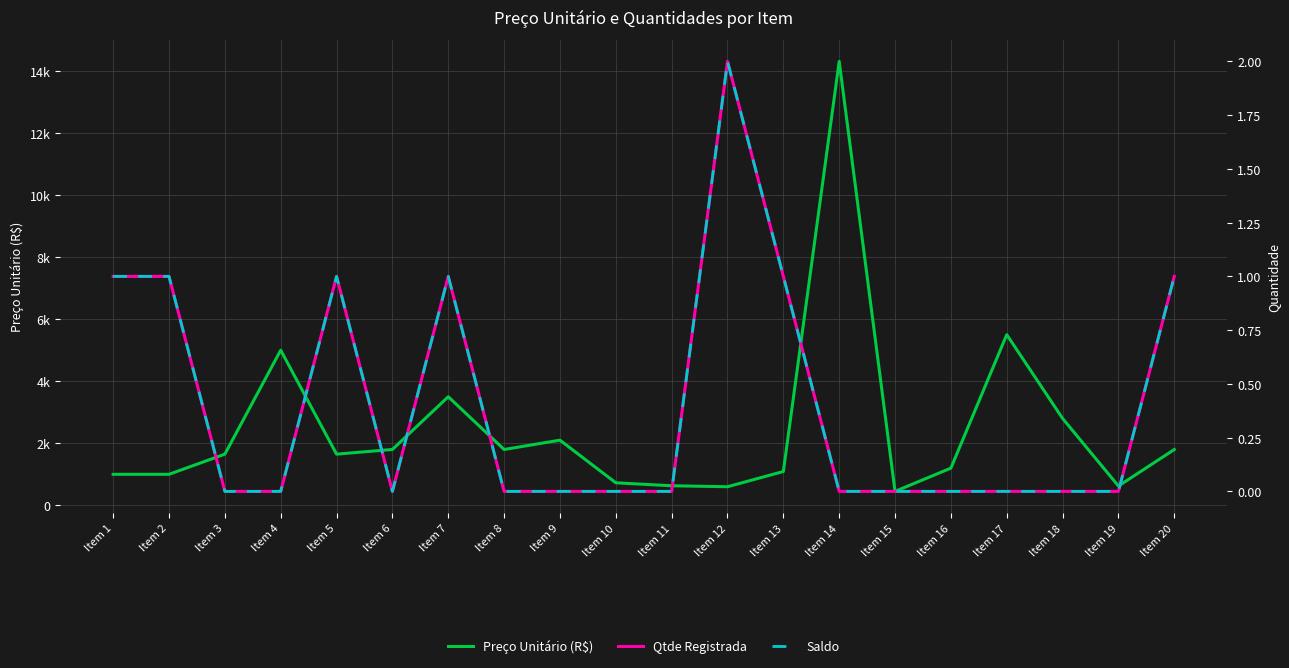

Reading left to right, extract all data points from this chart.

Preço Unitário (R$): 1000	1000	1650	5000	1650	1801	3500	1800	2100	727	631	600	1091	14307	450	1200	5500	2800	623	1800
Qtde Registrada: 1	1	0	0	1	0	1	0	0	0	0	2	1	0	0	0	0	0	0	1
Saldo: 1	1	0	0	1	0	1	0	0	0	0	2	1	0	0	0	0	0	0	1